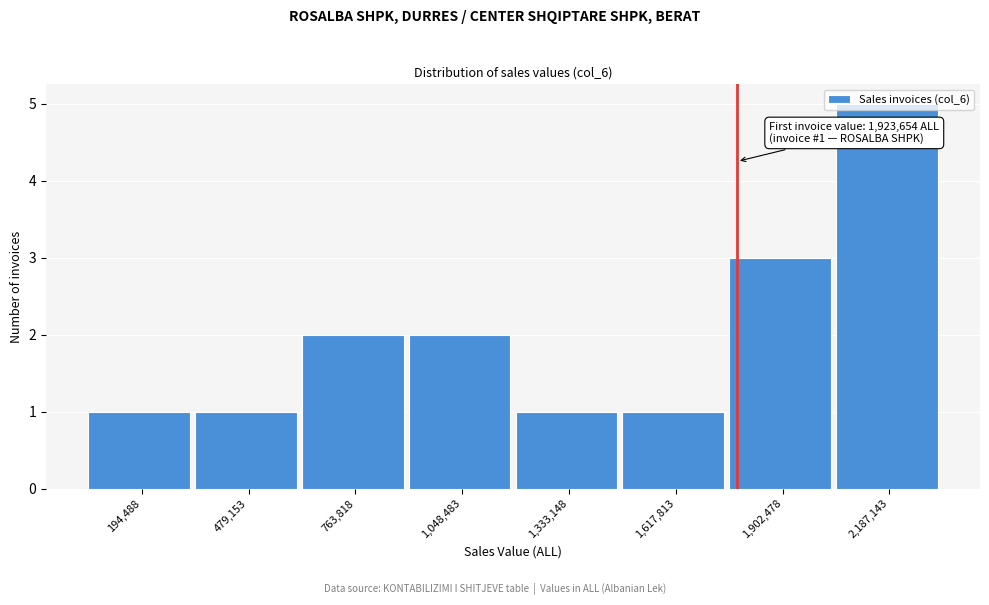

What is the difference between the maximum and second lowest values?

4